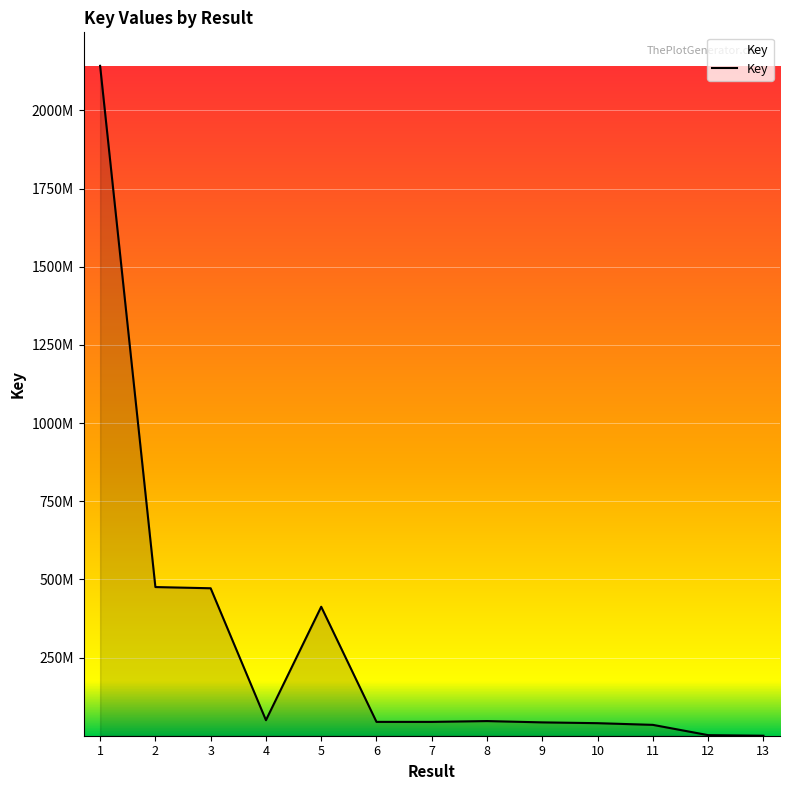

Does the chart have visible grid lines?

Yes